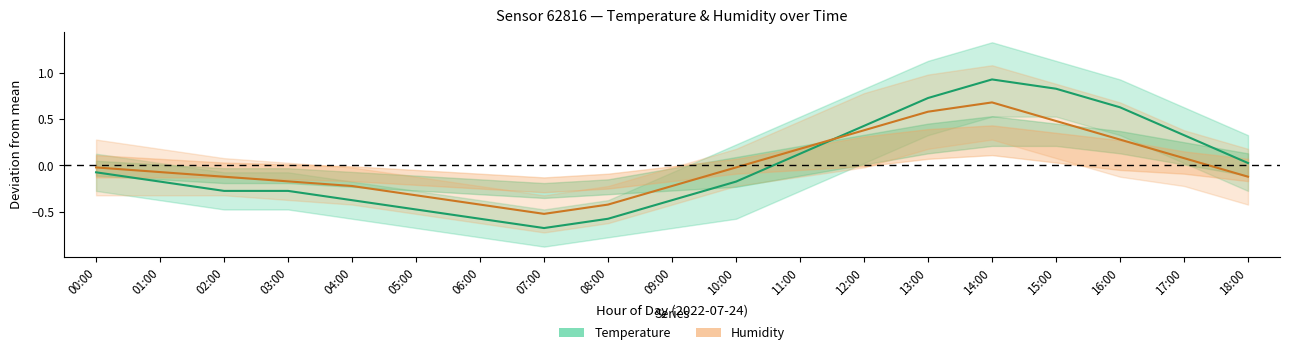

How many interior local peaks does the Humidity deviation series have?

1